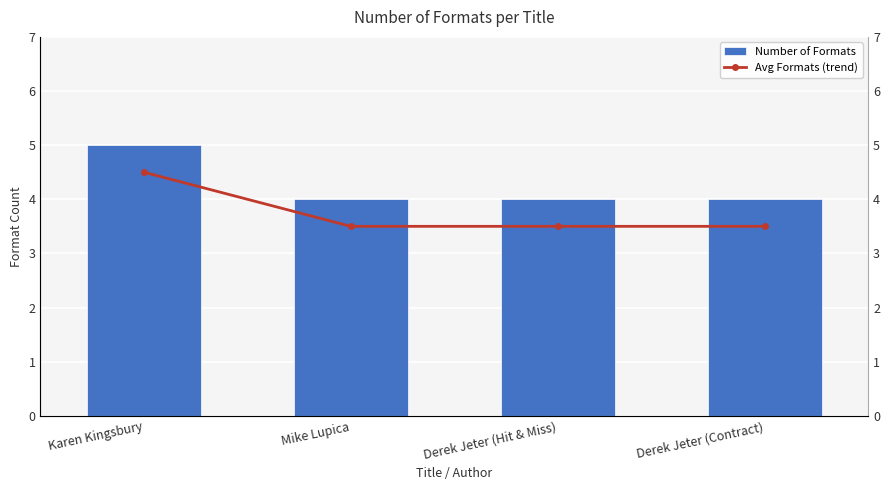

True or false: Number of Formats has a value of 7.2 at Karen Kingsbury.

False